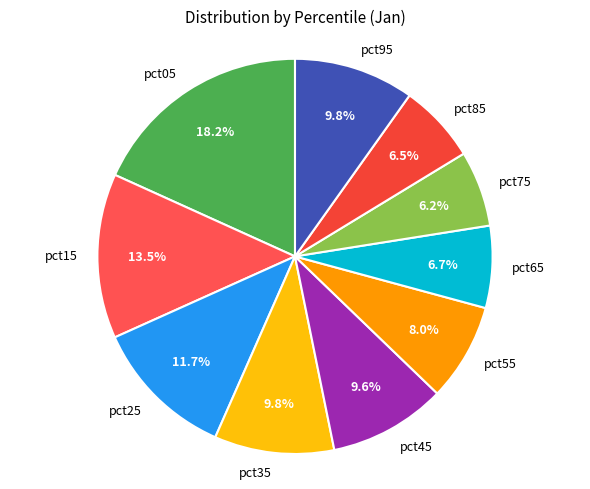

What is the largest slice in the pie chart?

pct05